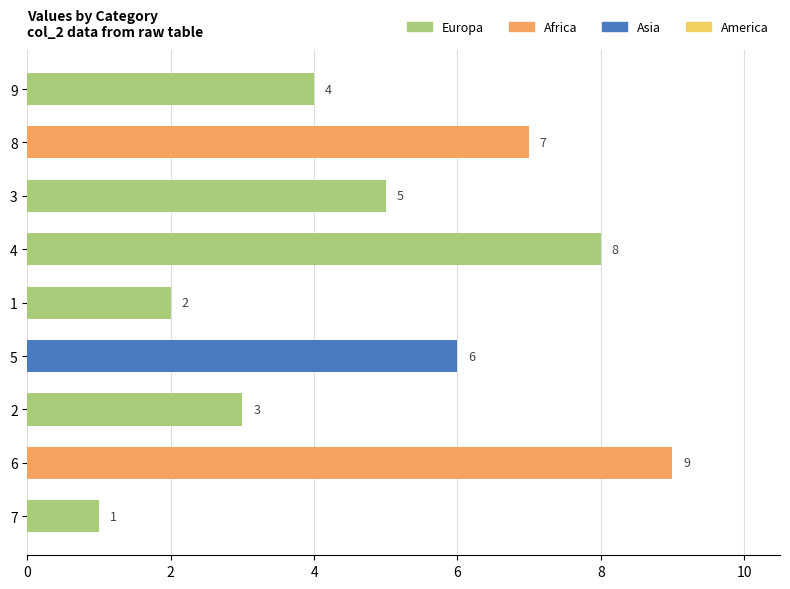

The value at 5 is 3. True or false?

False